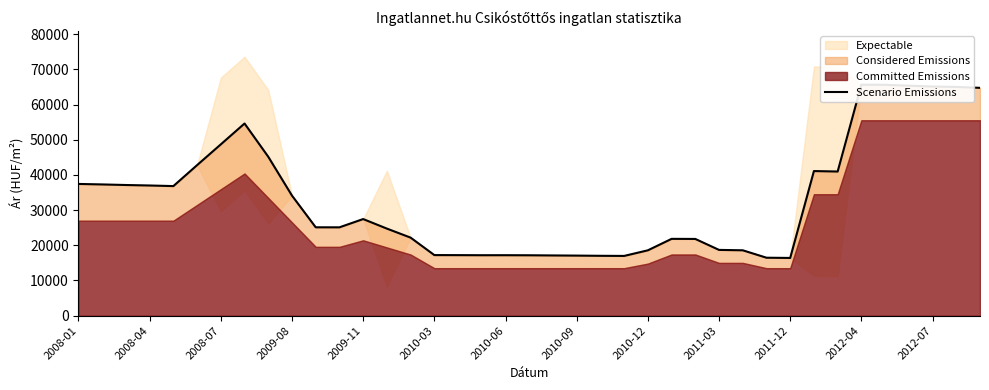

What is the change in value from 17 to 23?

-201